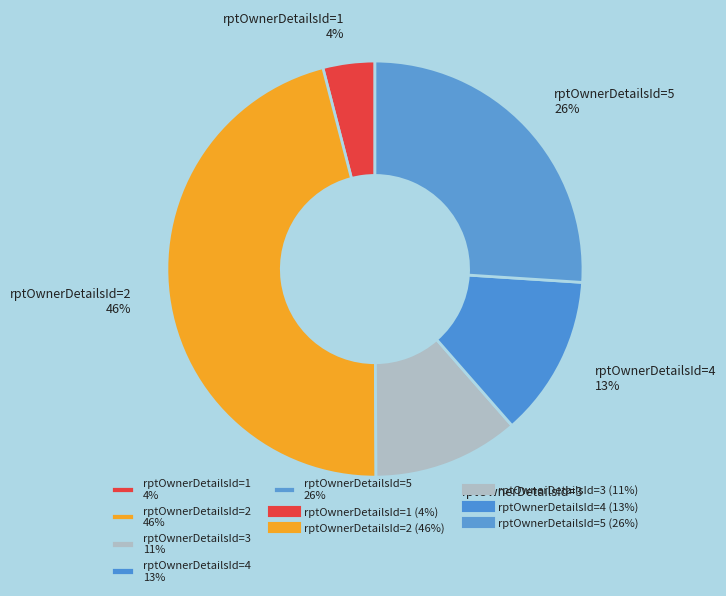

Does any single category account for the majority?

No